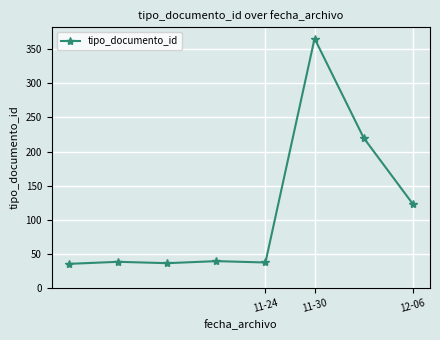

What is the maximum value shown in the chart?

366